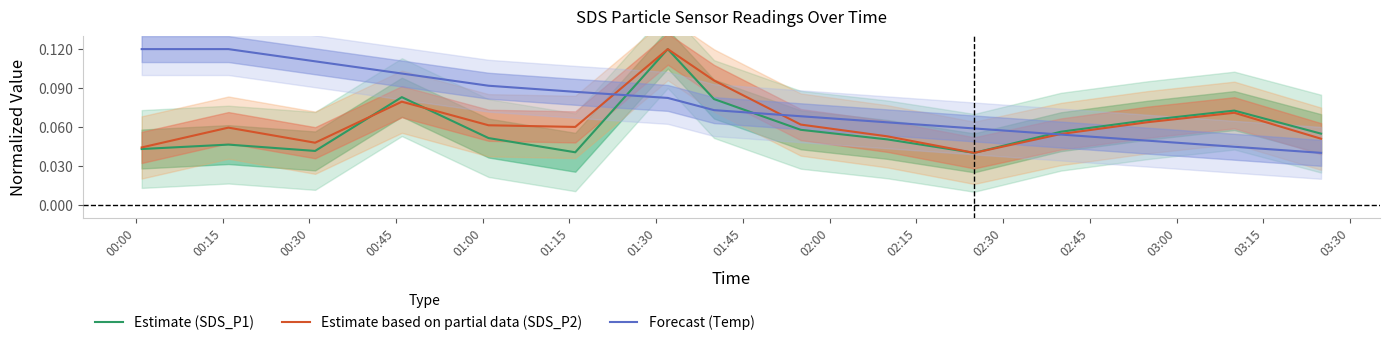

How many times do Forecast (Temp) and Estimate (SDS_P1) cross each other?

3